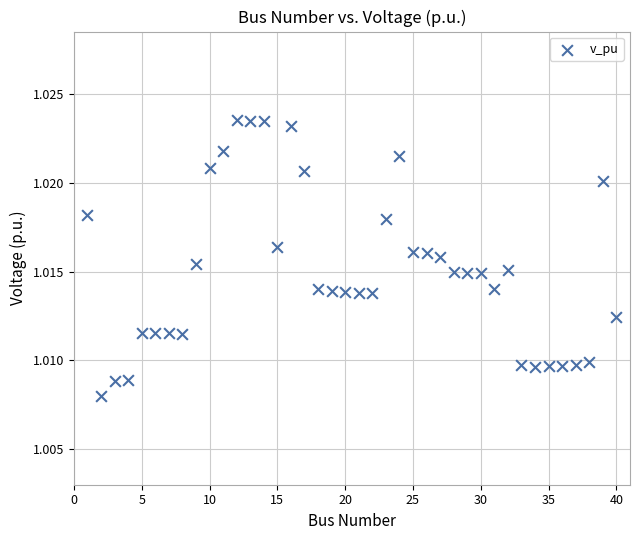

What is the range of X values (max minus min)?

39.0